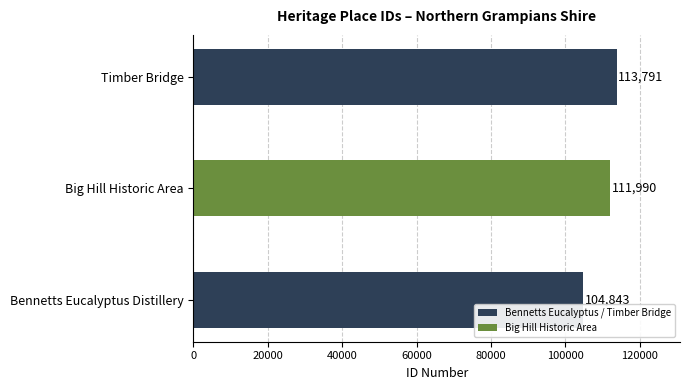

Count the values in the range 104843 to 113791.

3